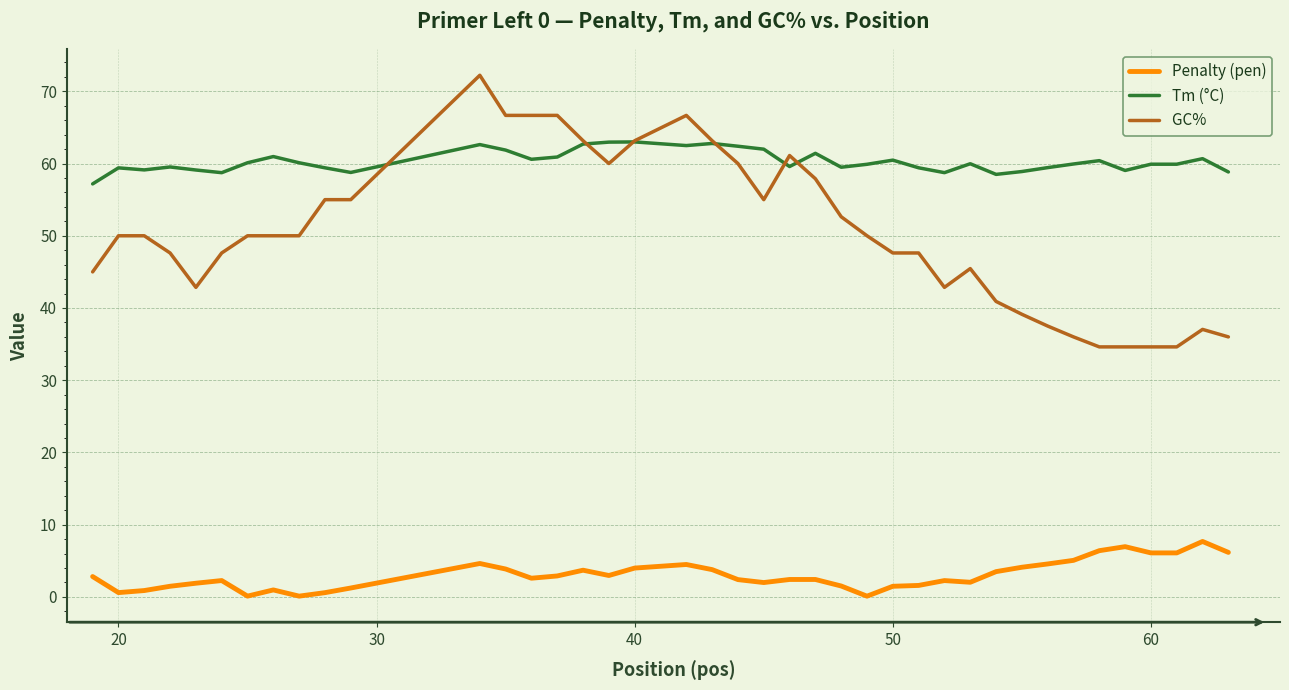

What is the greatest value displayed?

72.2